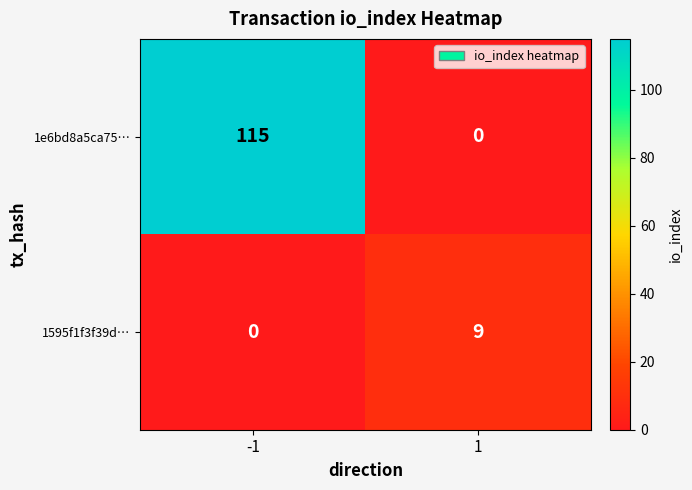

What is the average value of the 1e6bd8a5ca75… series?

58